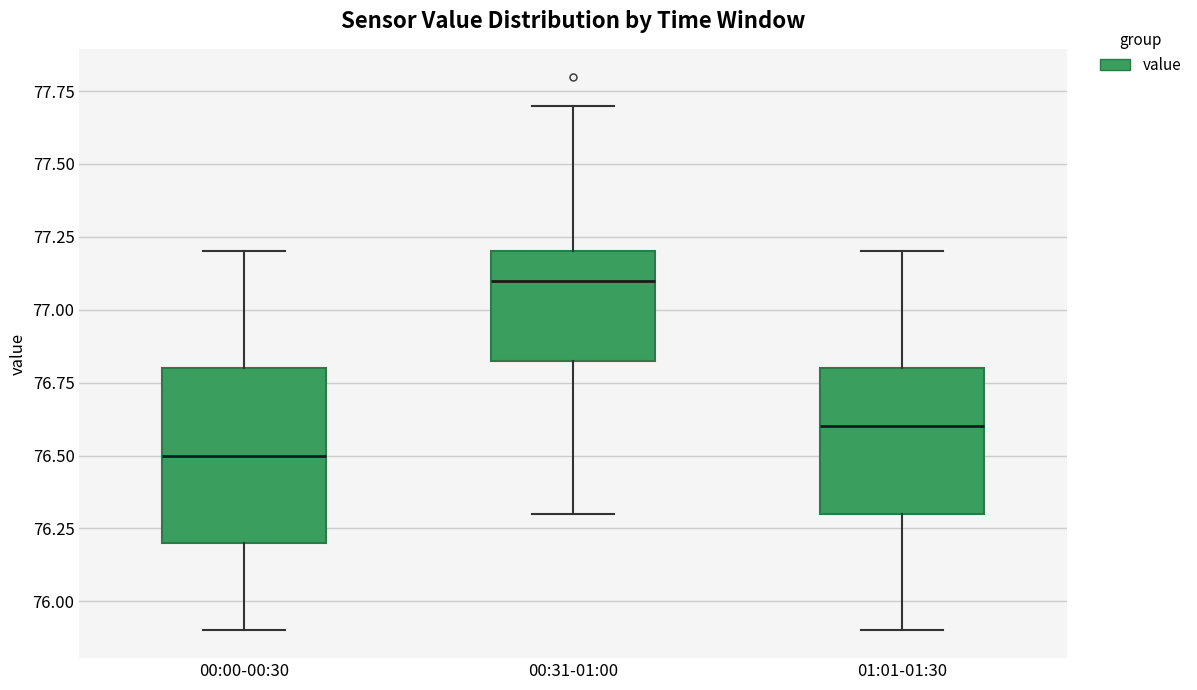

Reading left to right, read every box against the y-axis: the position of its median line, the range the box covers, and the ends of its whiskers. The values are not printed on the chart, so give them approximately, as read against the axis.

00:00-00:30: median 76.50, box 76.20 to 76.80, whiskers 75.90 to 77.20
00:31-01:00: median 77.10, box 76.85 to 77.20, whiskers 76.30 to 77.70
01:01-01:30: median 76.60, box 76.30 to 76.80, whiskers 75.90 to 77.20